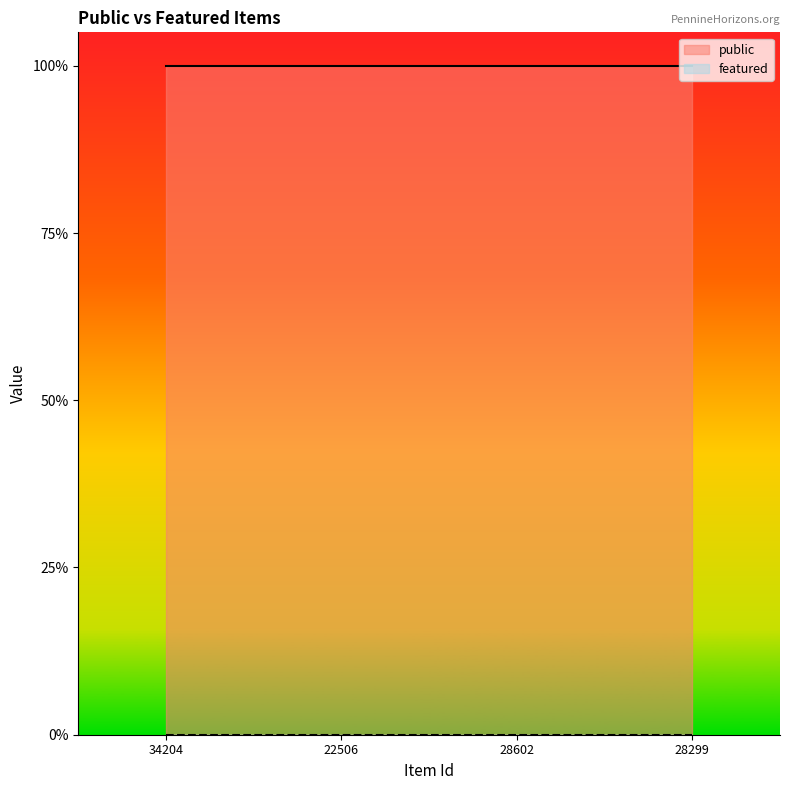

Does the chart display data point markers on the line(s)?

No